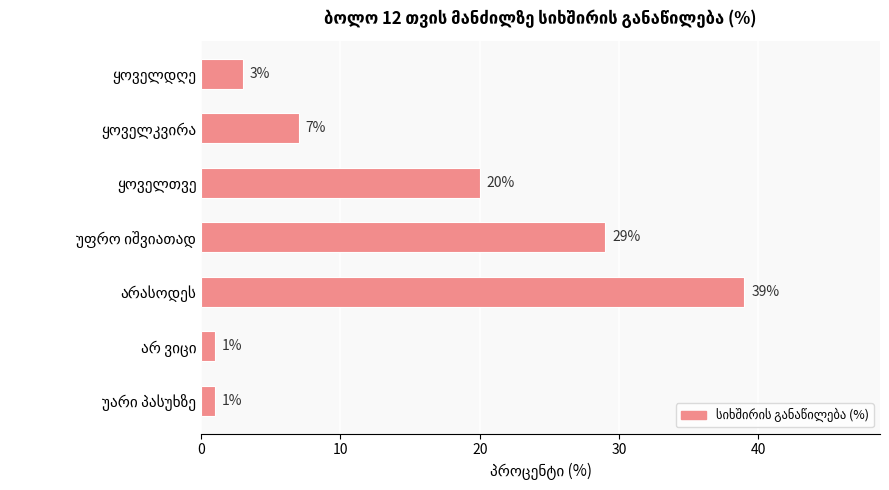

What is the maximum value shown in the chart?

39